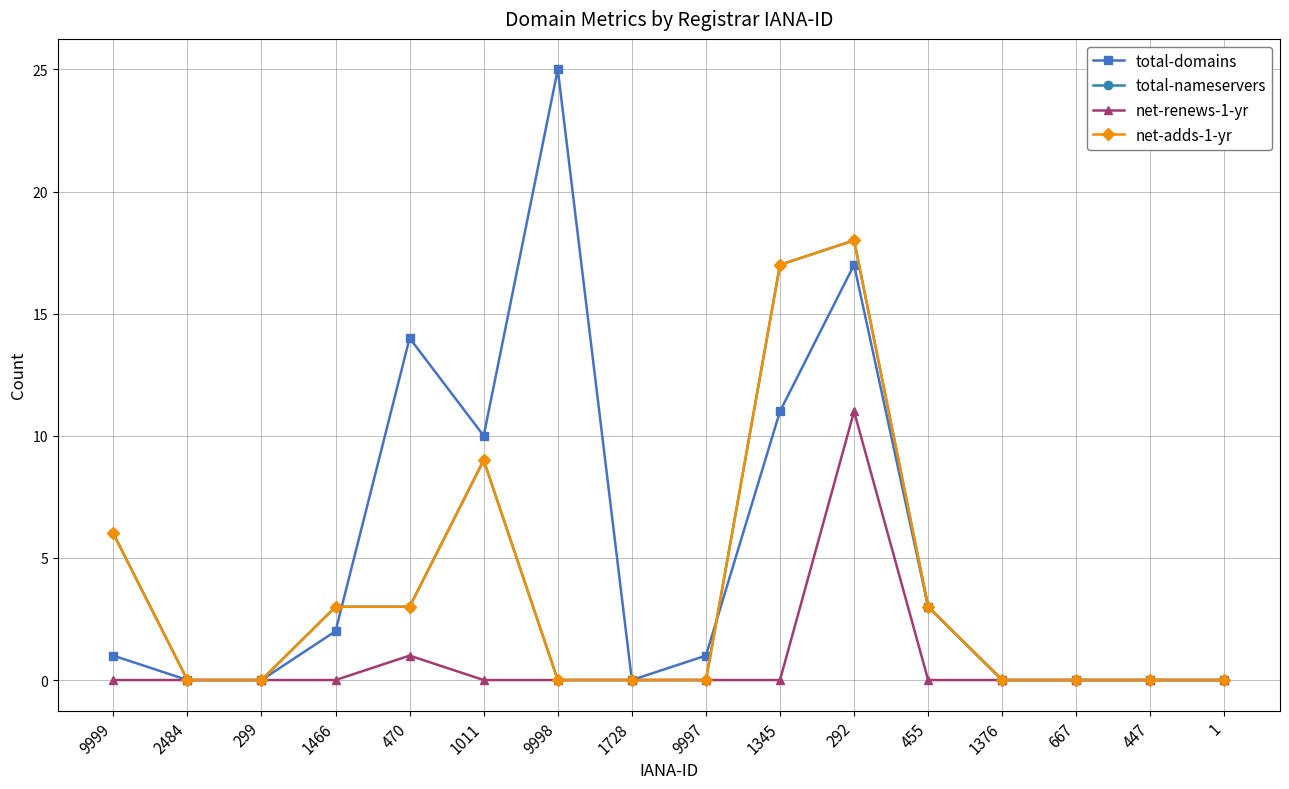

Reading left to right, transcribe all the data shown in this chart.

total-domains: 9999=1	2484=0	299=0	1466=2	470=14	1011=10	9998=25	1728=0	9997=1	1345=11	292=17	455=3	1376=0	667=0	447=0	1=0
total-nameservers: 9999=6	2484=0	299=0	1466=3	470=3	1011=9	9998=0	1728=0	9997=0	1345=17	292=18	455=3	1376=0	667=0	447=0	1=0
net-renews-1-yr: 9999=0	2484=0	299=0	1466=0	470=1	1011=0	9998=0	1728=0	9997=0	1345=0	292=11	455=0	1376=0	667=0	447=0	1=0
net-adds-1-yr: 9999=6	2484=0	299=0	1466=3	470=3	1011=9	9998=0	1728=0	9997=0	1345=17	292=18	455=3	1376=0	667=0	447=0	1=0